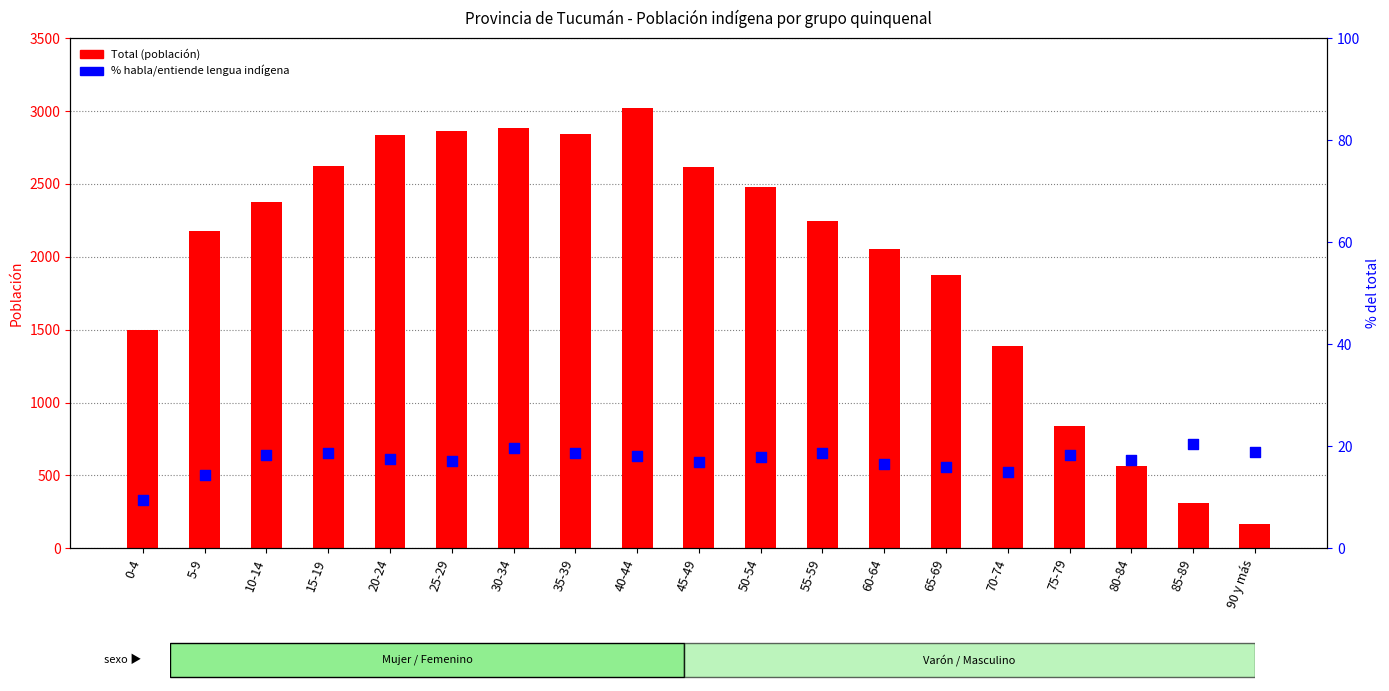

At how many categories does at least one series exceed 1346?

15